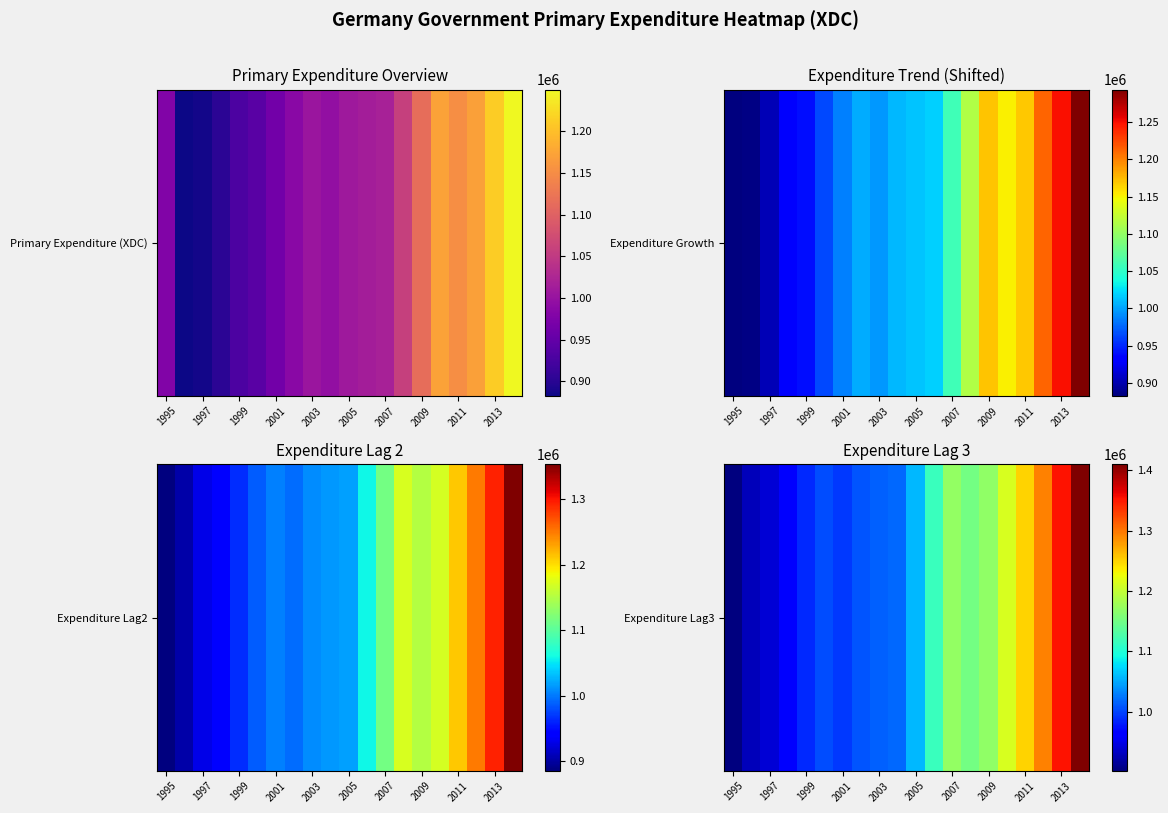

The chart shows a value of 1984915 at 2009. True or false?

False